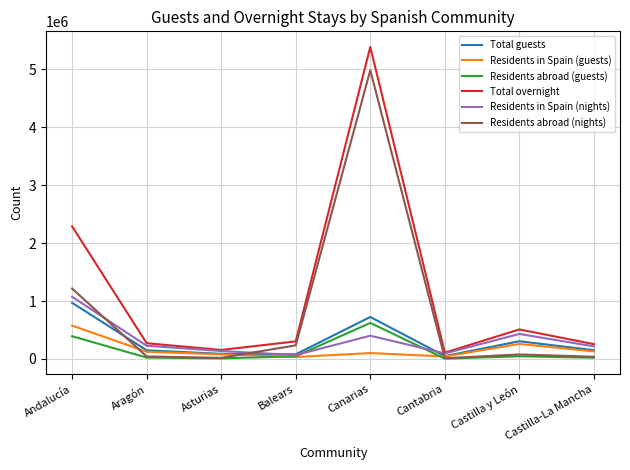

Which category has the highest value in the Total guests series?

Andalucía